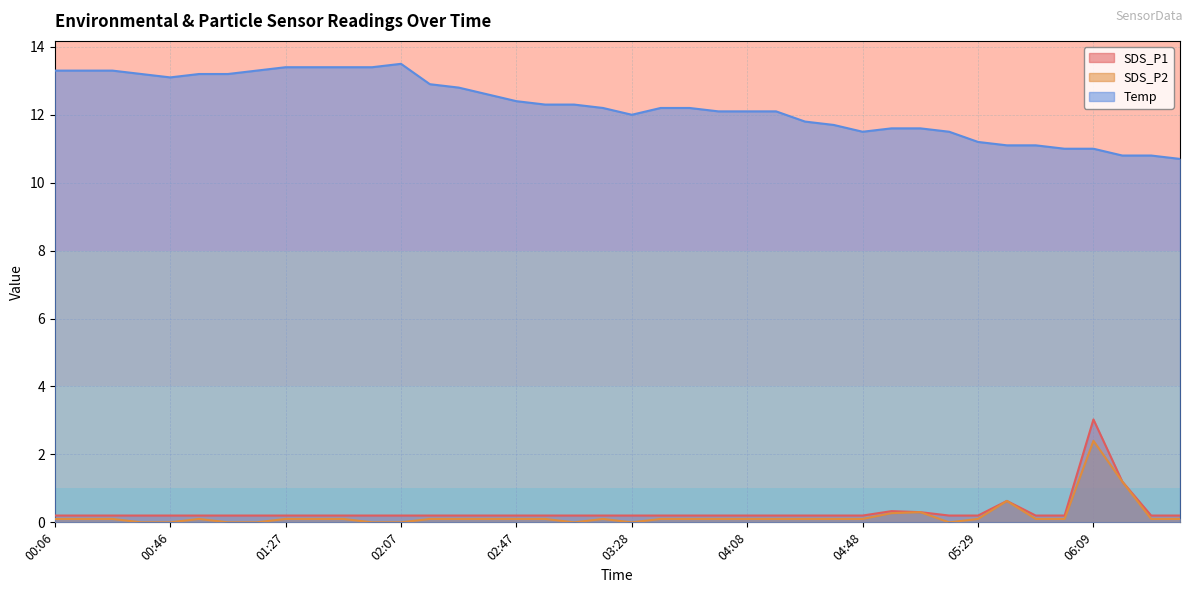

How many lines are shown in the chart?

3